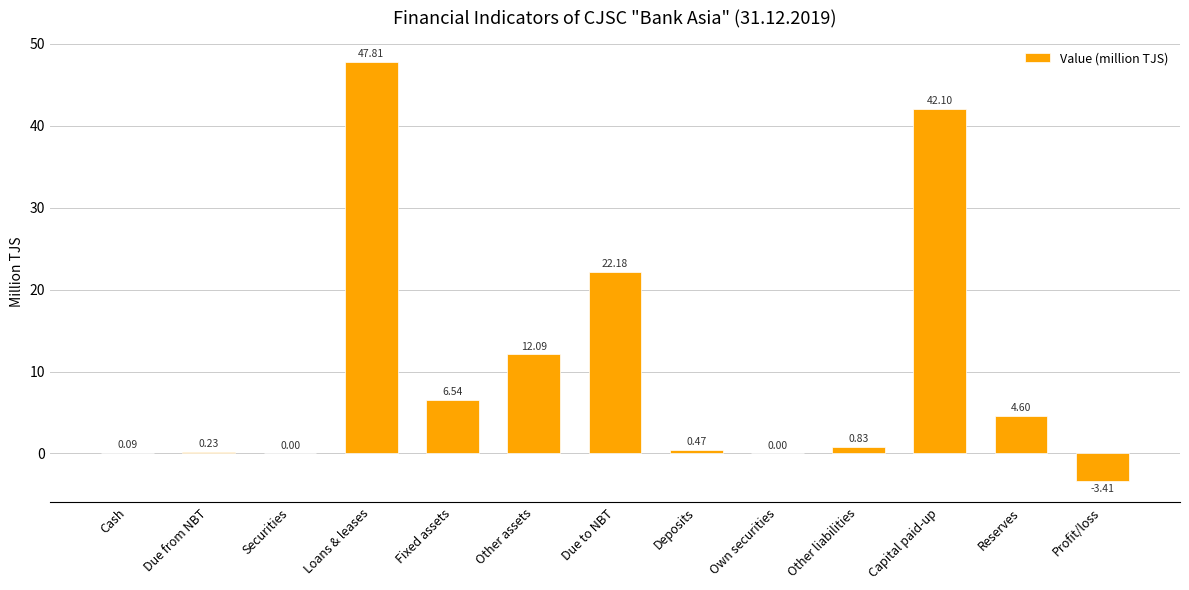

Where is the data nearest to the value 22?

Due to NBT